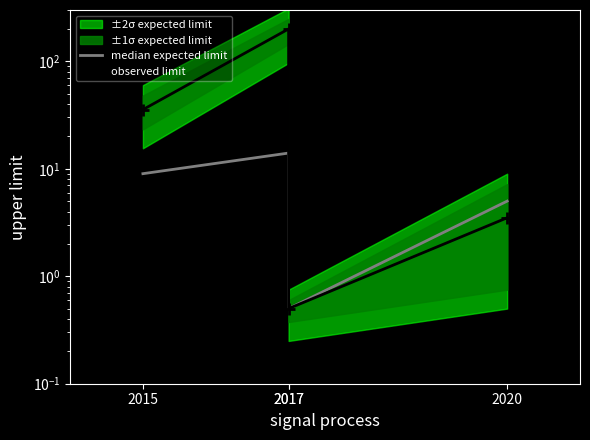

True or false: median expected limit has more than 2 interior local peaks.

False